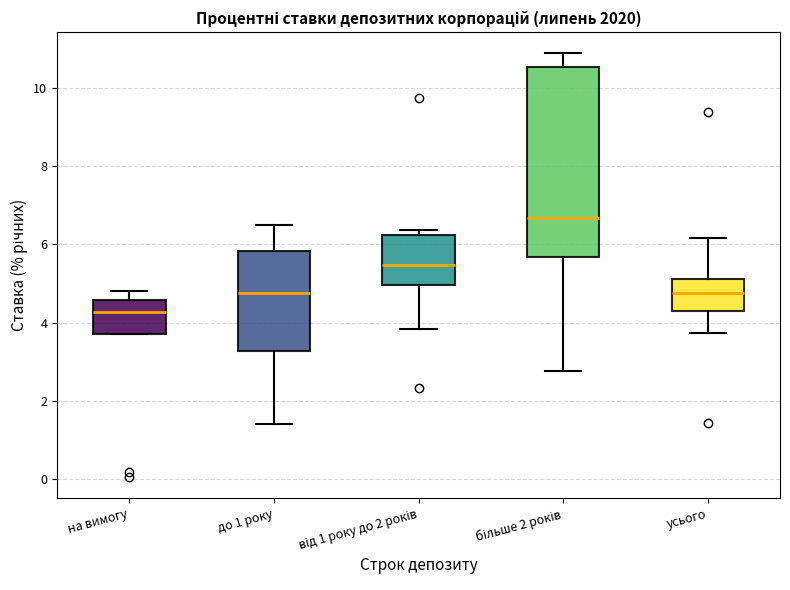

Which box's median line is the lowest?

на вимогу